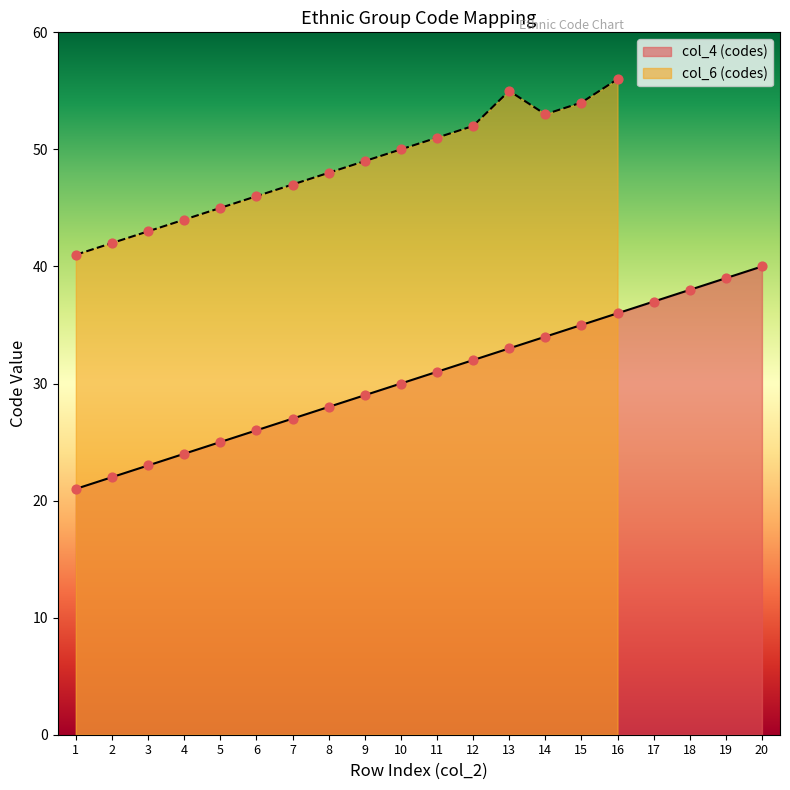

What is the change in value from 2 to 7?

+5